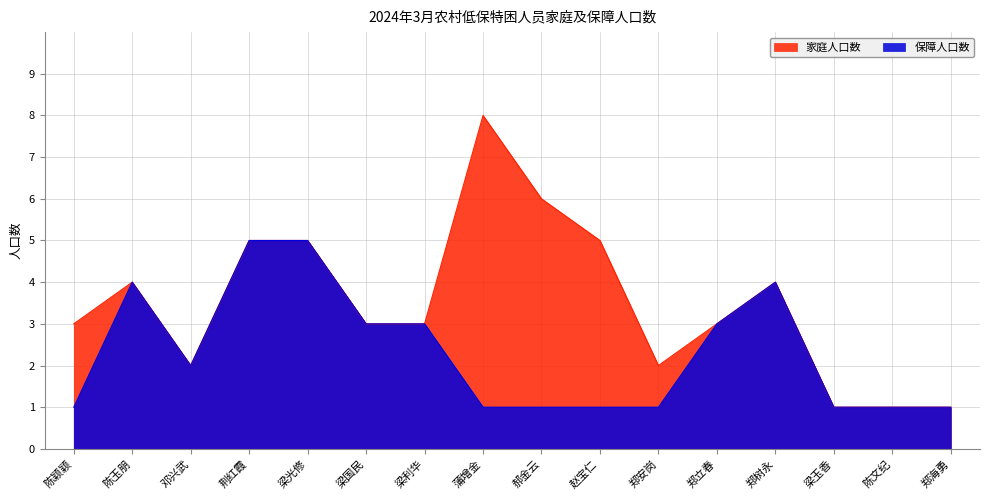

Rank the categories by 保障人口数 value from lowest to highest.

陈颖颖, 蒲增金, 郝金云, 赵宝仁, 郑安岗, 梁玉香, 陈文纪, 郑海勇, 邓兴武, 梁国民, 梁利华, 郑立春, 陈玉朋, 郑树永, 荆红霞, 梁光修